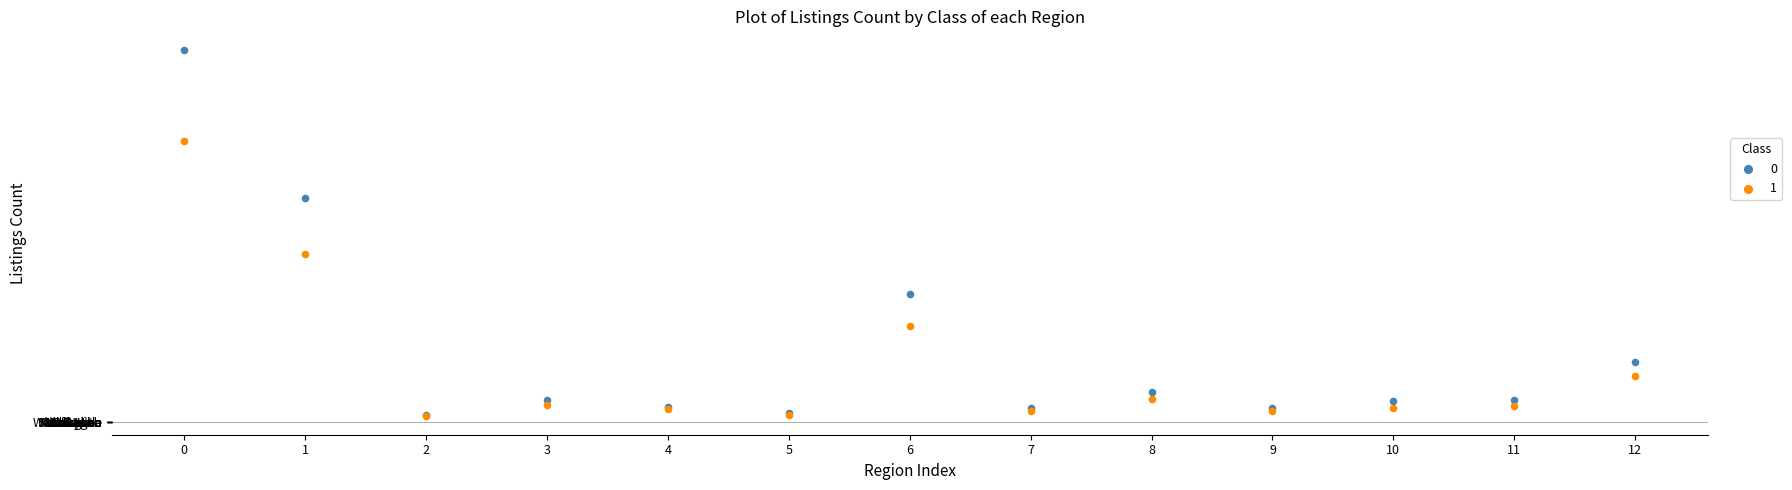

What are all the series names shown in the legend?

0, 1